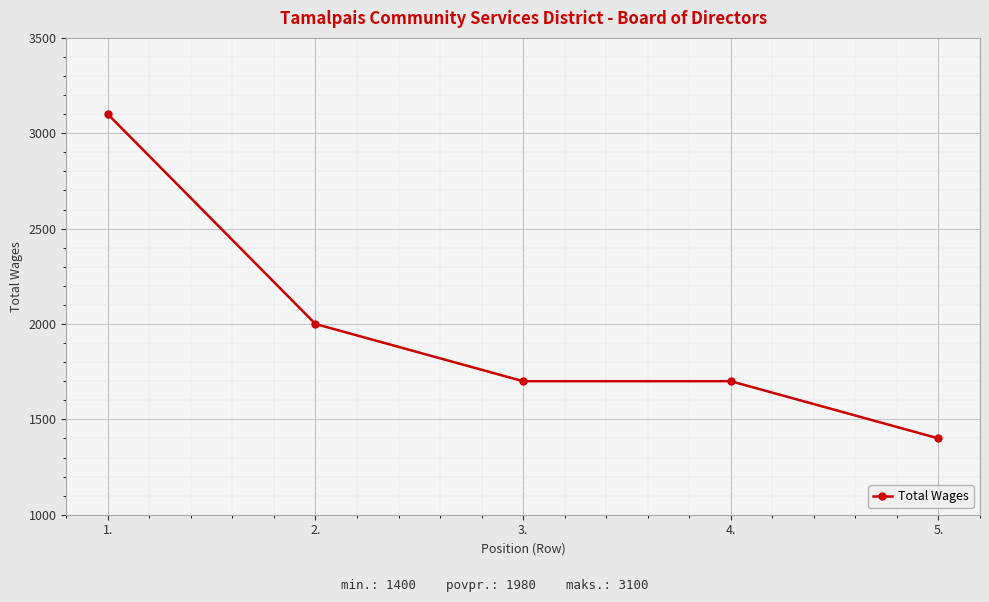

Which category has the lowest value across all series?

5.